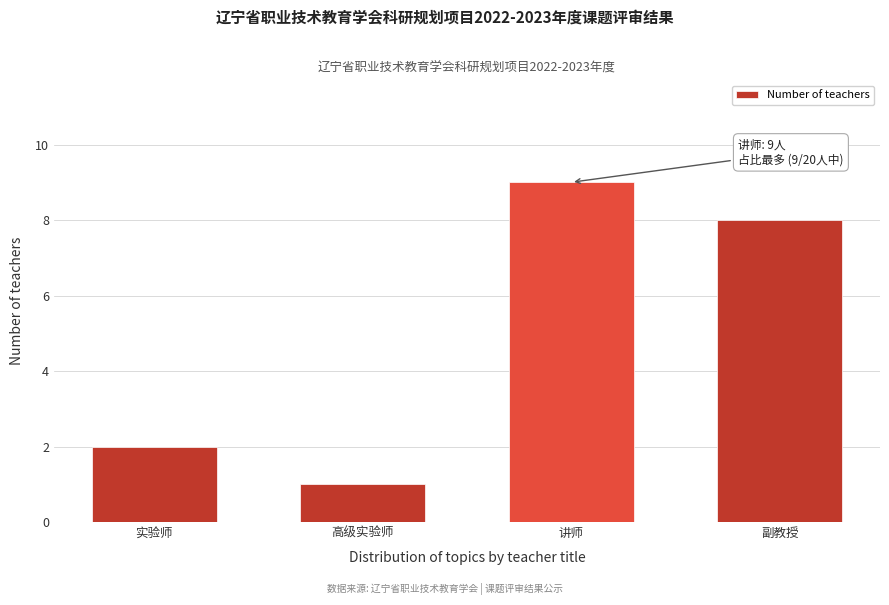

Reading right to left, what are all the values shown in this chart?

8	9	1	2